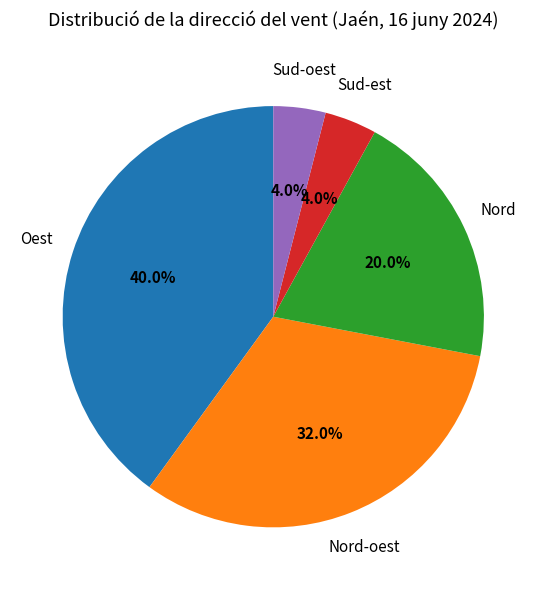

How many slices are in this pie chart?

5